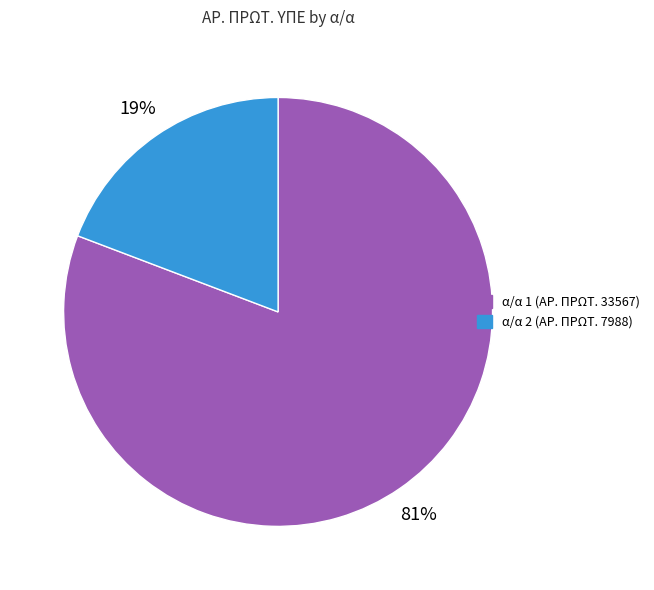

To the nearest percent, what portion does α/α 1 (ΑΡ. ΠΡΩΤ. 33567) represent?

81%